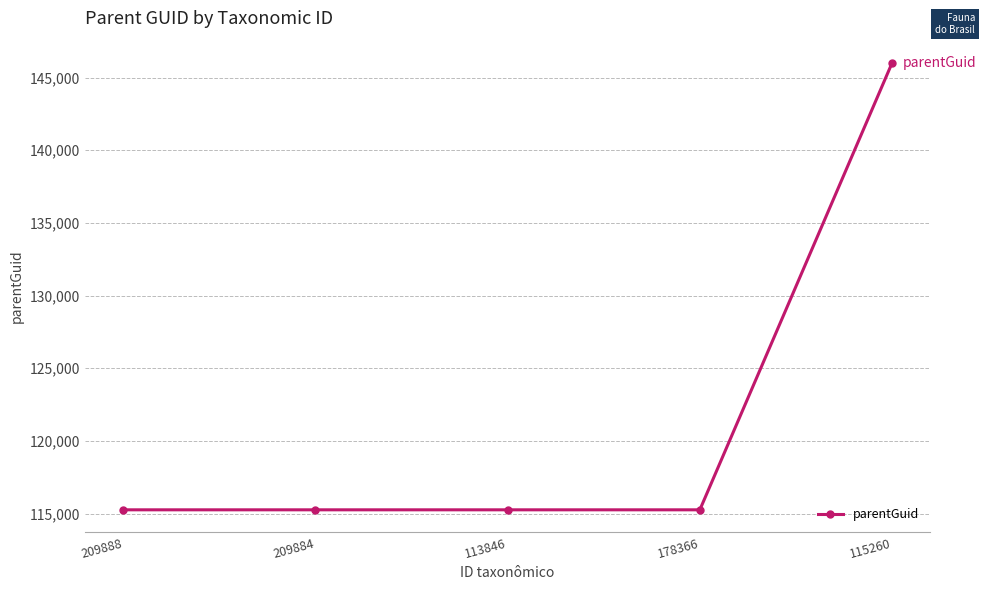

What is the label of the 5th point from the left?

115260